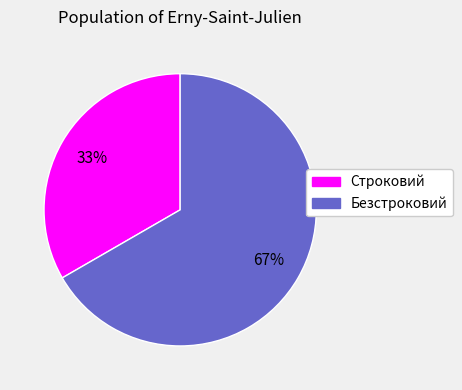

Do Безстроковий and Строковий together represent more than half of the pie?

Yes